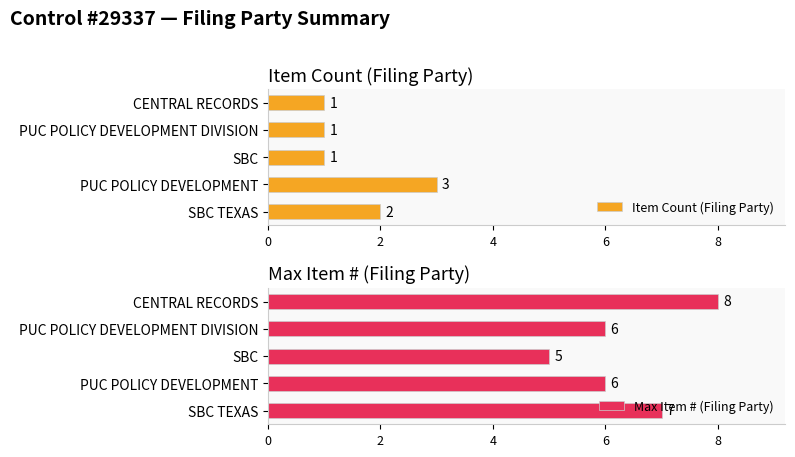

Count the Item Count (Filing Party) values in the range 1 to 2.

4